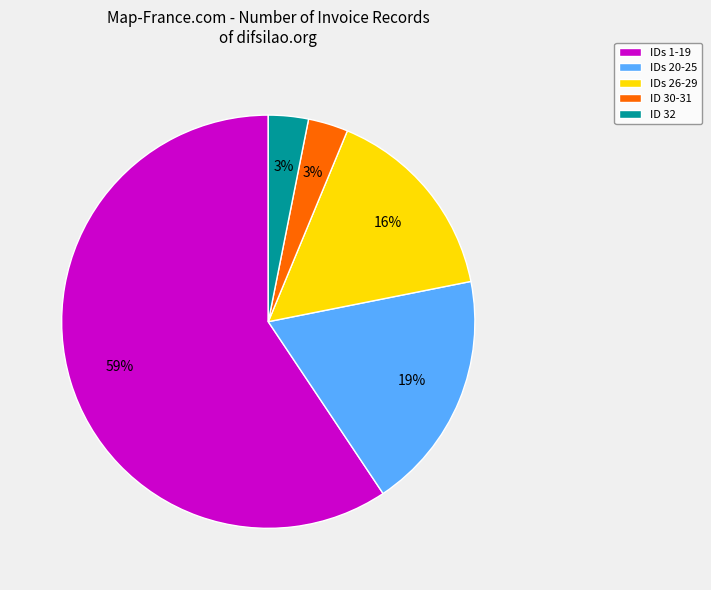

Between IDs 26-29 and IDs 1-19, which is larger?

IDs 1-19